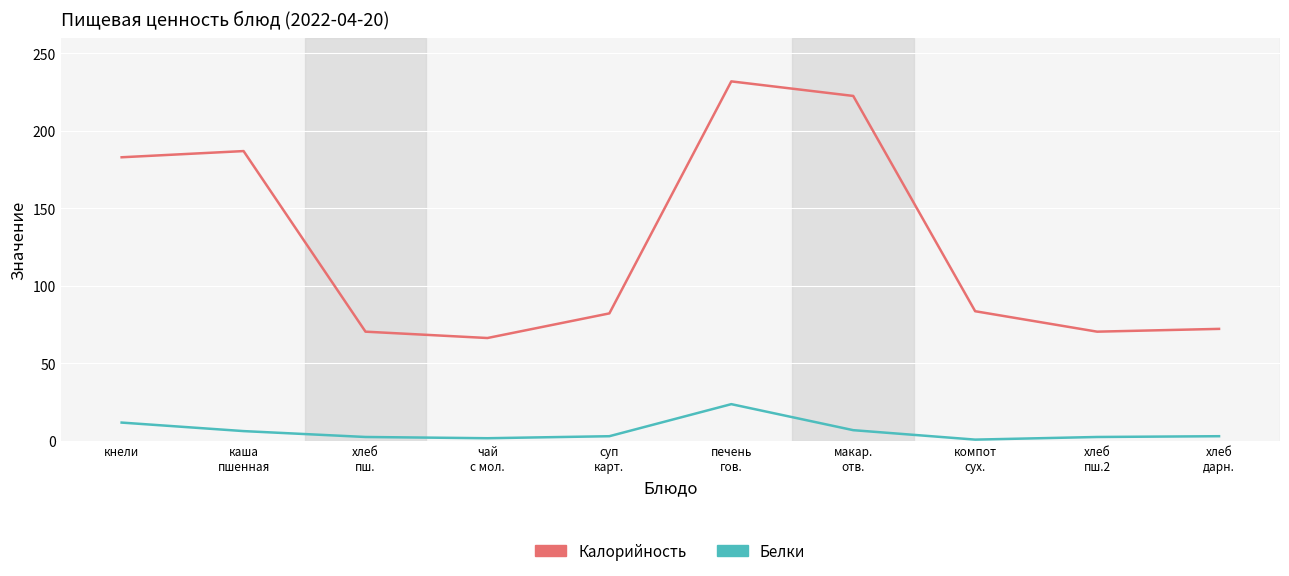

Rank the series at кнели from lowest to highest value.

Белки, Калорийность